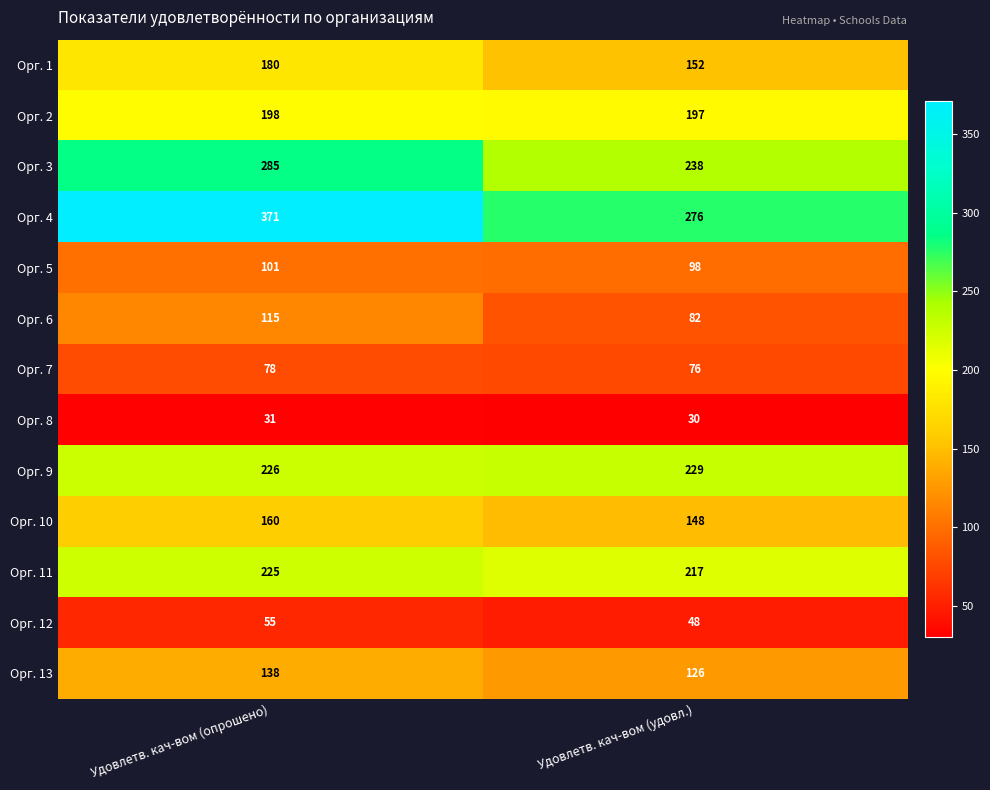

At which label is Орг. 2 closest to 197?

Удовлетв. кач-вом (удовл.)